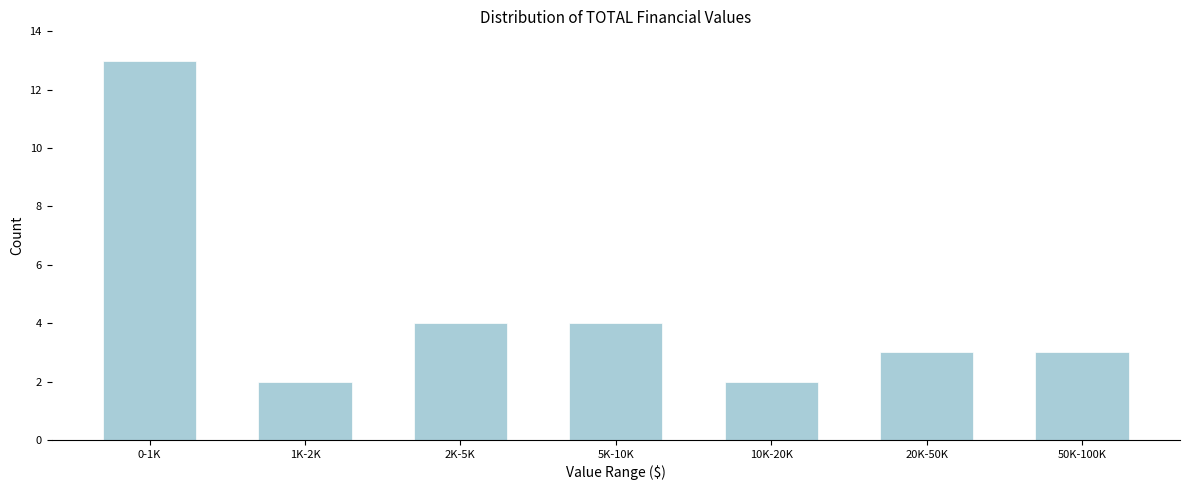

Reading right to left, what are all the values shown in this chart?

50K-100K=3	20K-50K=3	10K-20K=2	5K-10K=4	2K-5K=4	1K-2K=2	0-1K=13